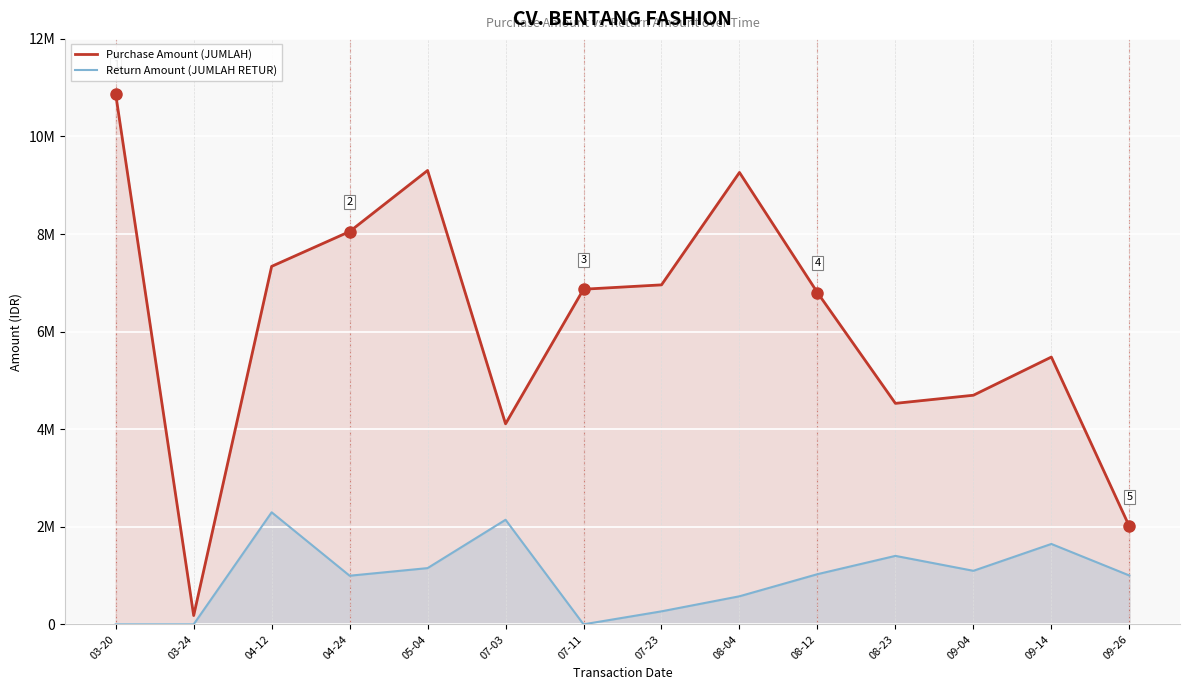

Which has a higher value, 08-12 or 09-26?

08-12